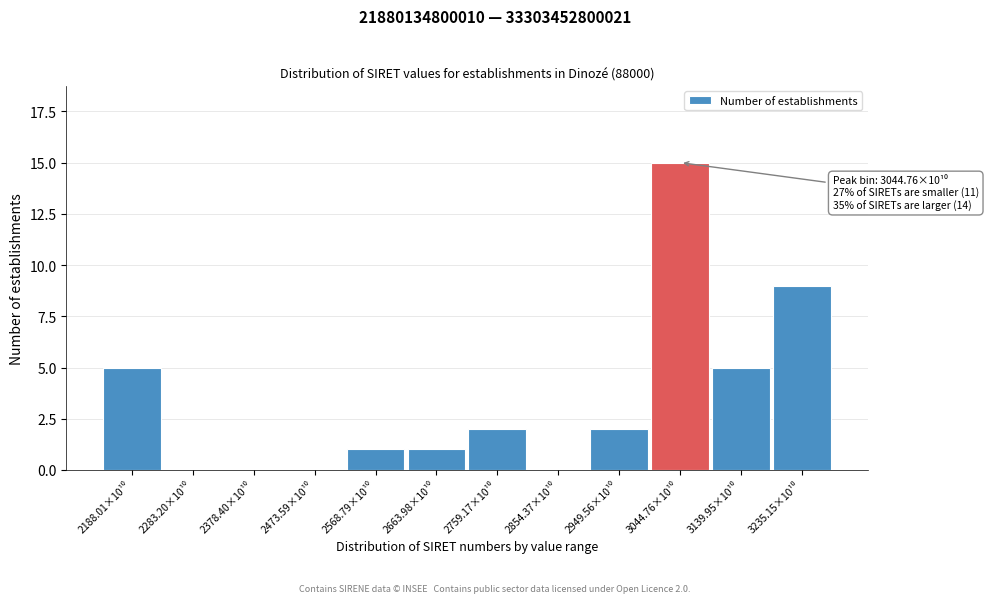

What is the greatest value displayed?

15